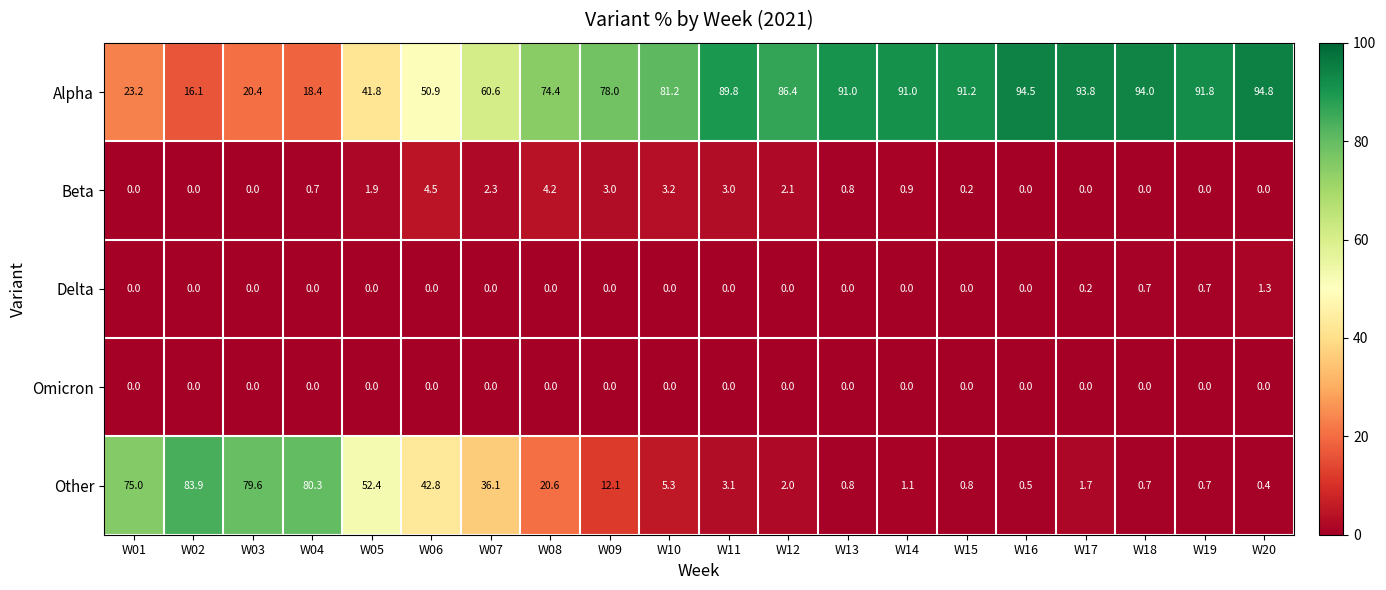

What is the sum of all Delta values?

2.9